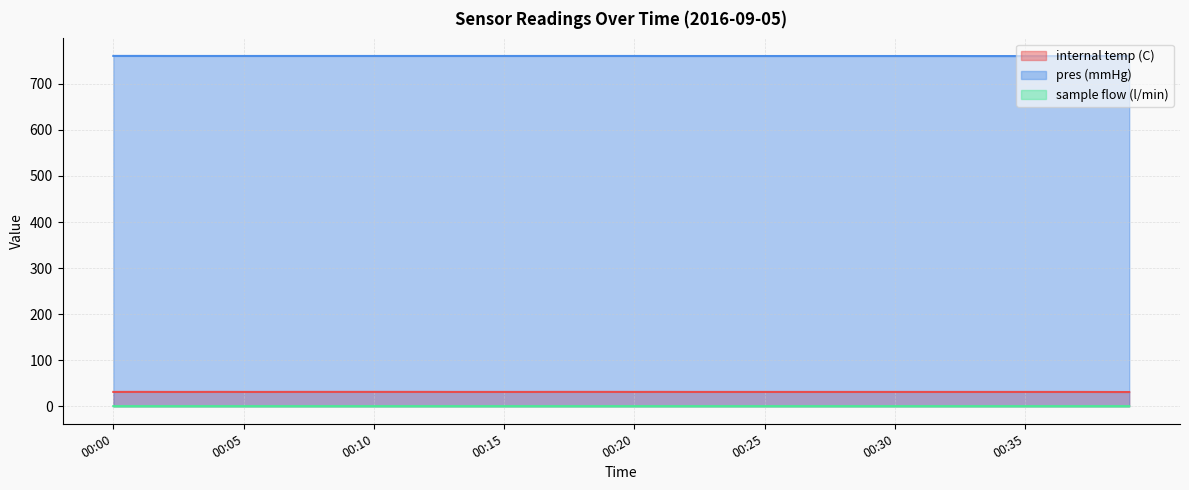

Between 00:22 and 00:37, which series saw the biggest shift?

internal temp (C)